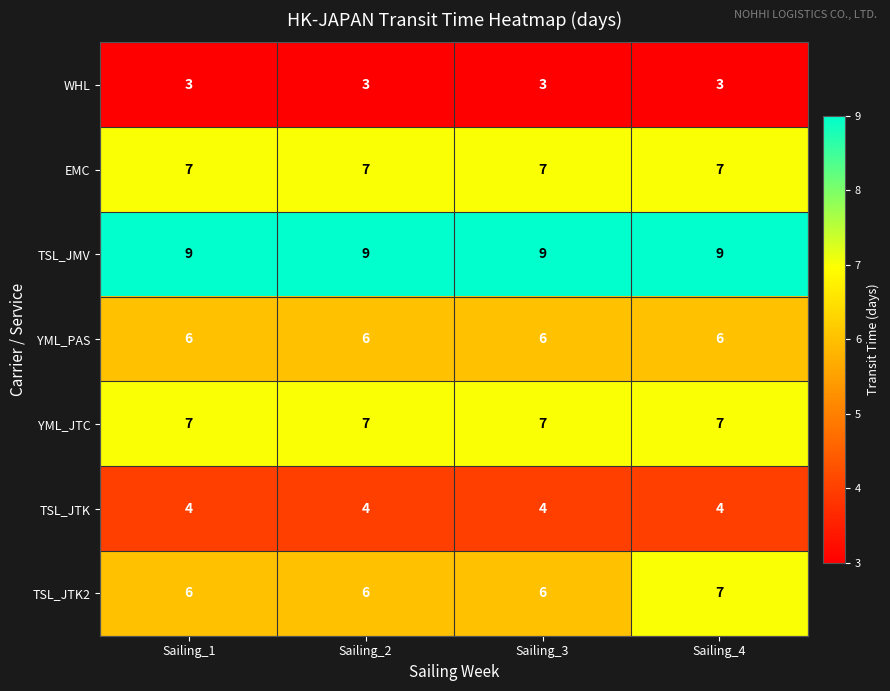

Is it true that YML_JTC equals 11 at Sailing_4?

False